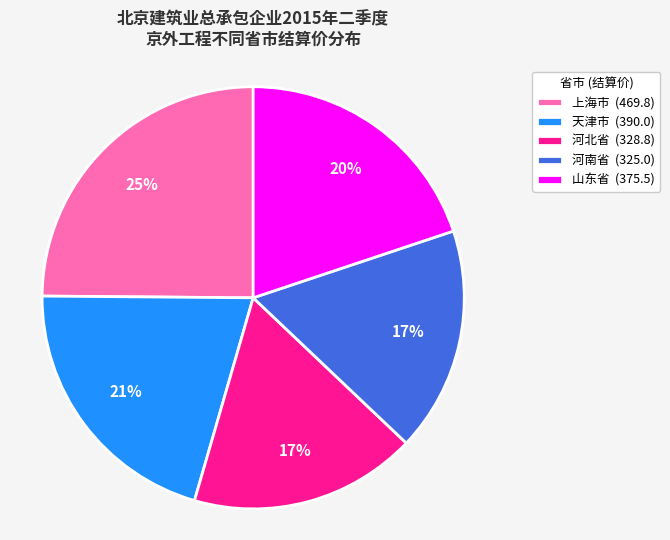

To the nearest percent, what is the difference between the largest and smallest slice percentages?

8%